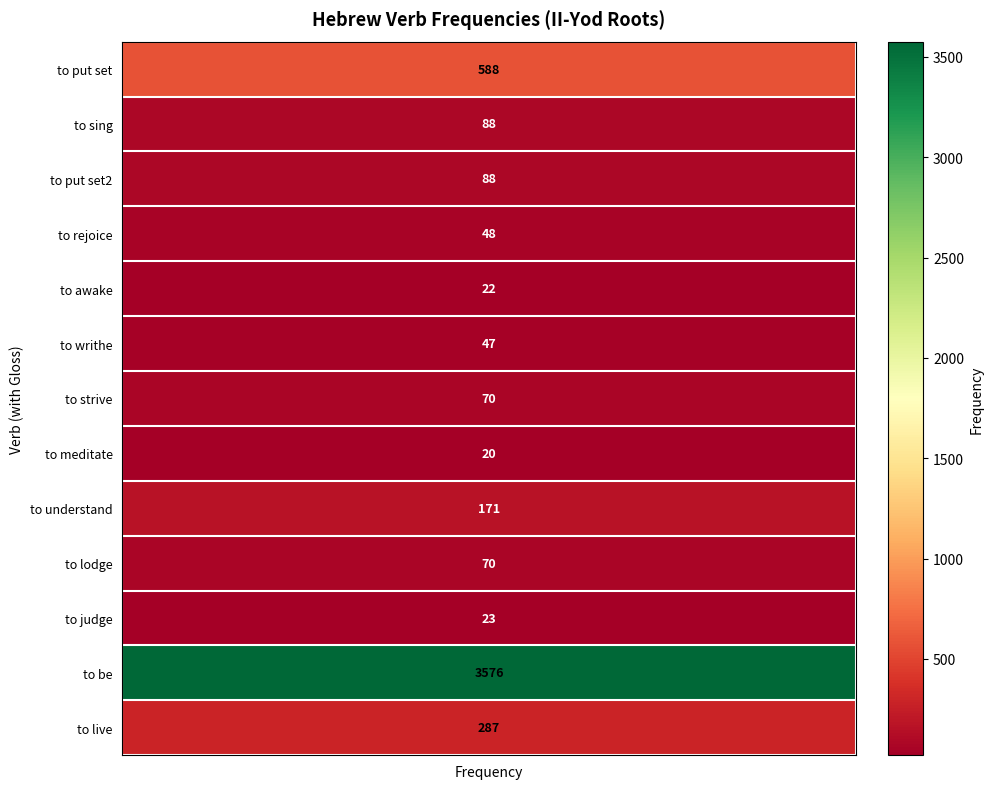

Count the number of categories in the chart.

13